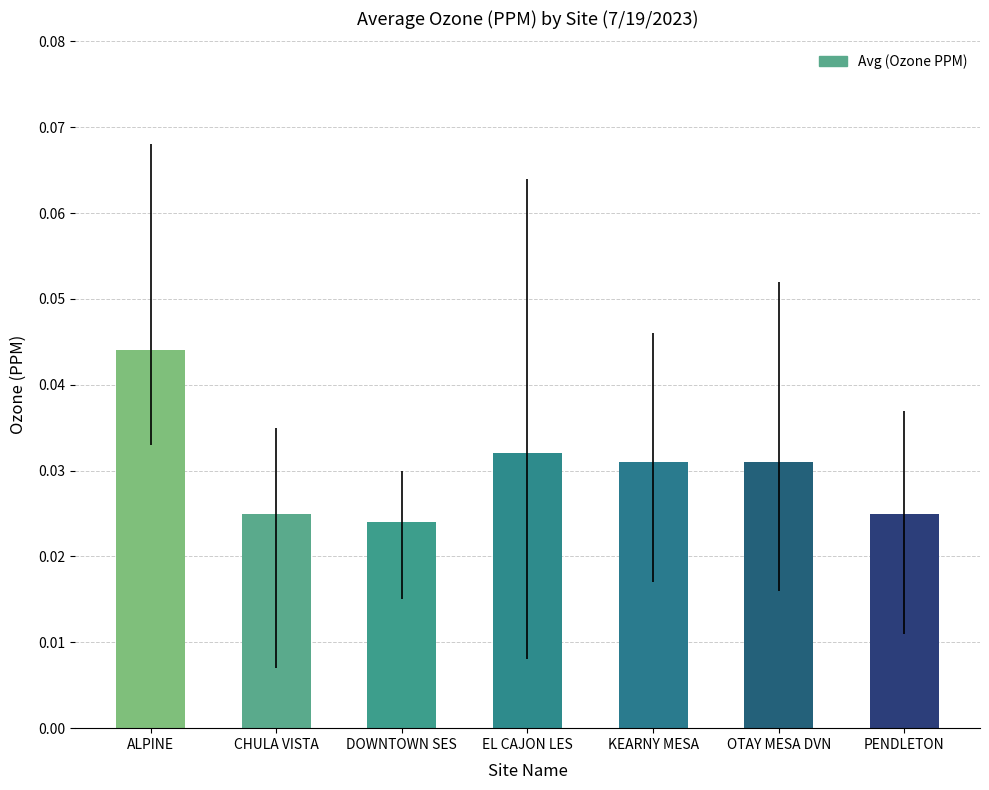

Which has a higher value, KEARNY MESA or DOWNTOWN SES?

KEARNY MESA